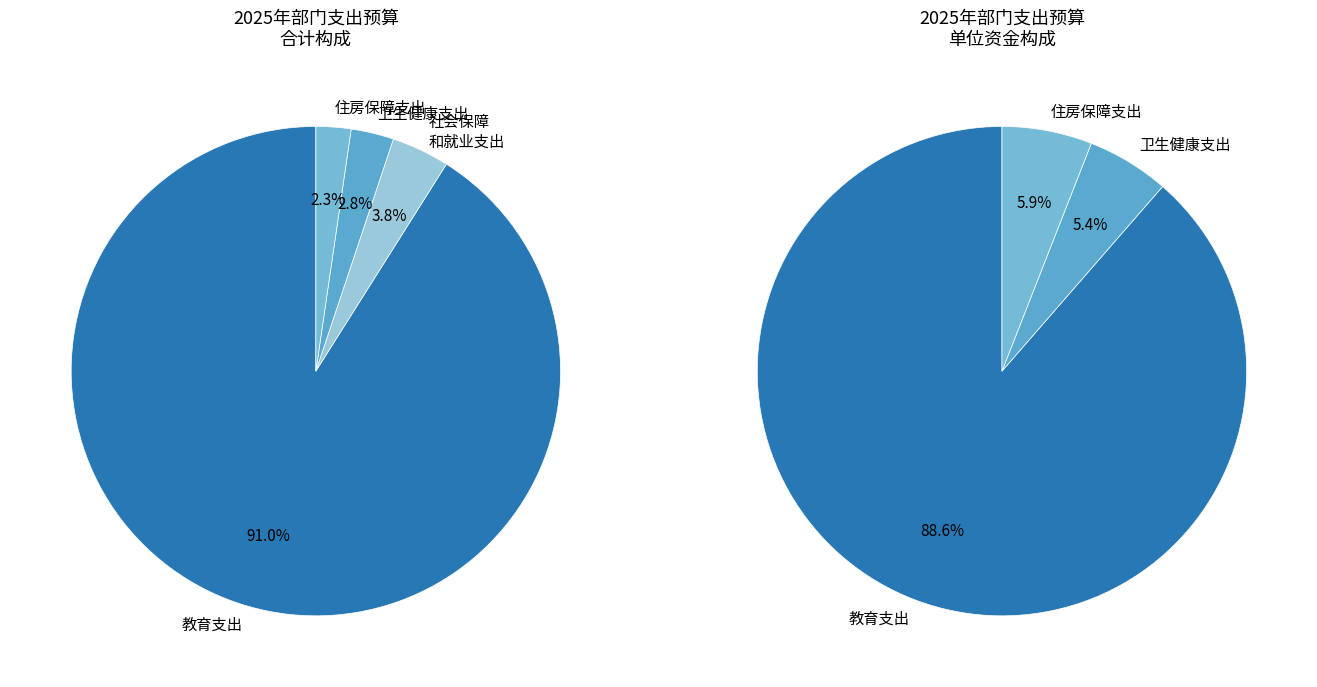

How many slices are in this pie chart?

4